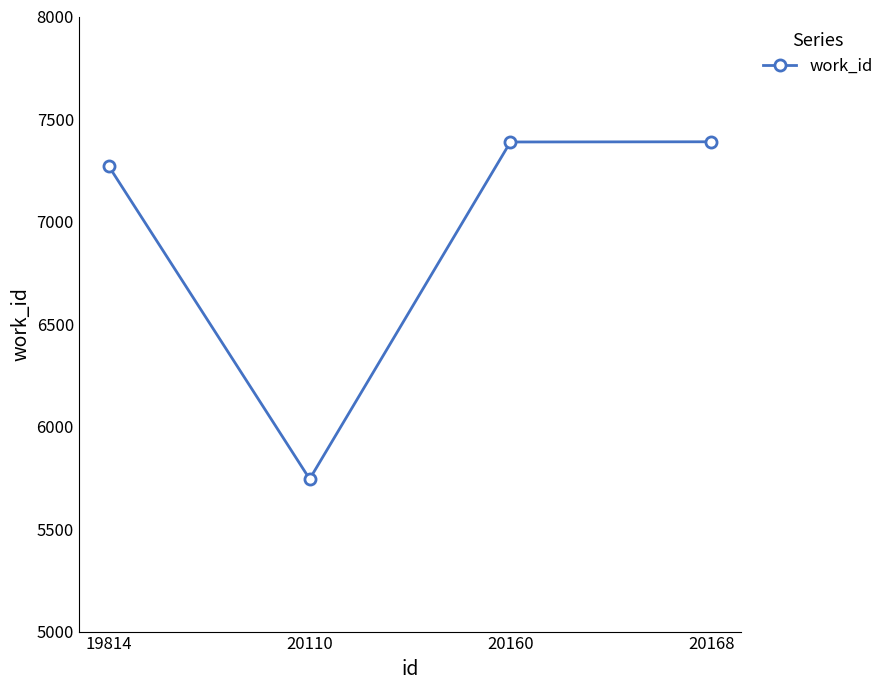

True or false: the data has more than 2 interior local peaks.

False